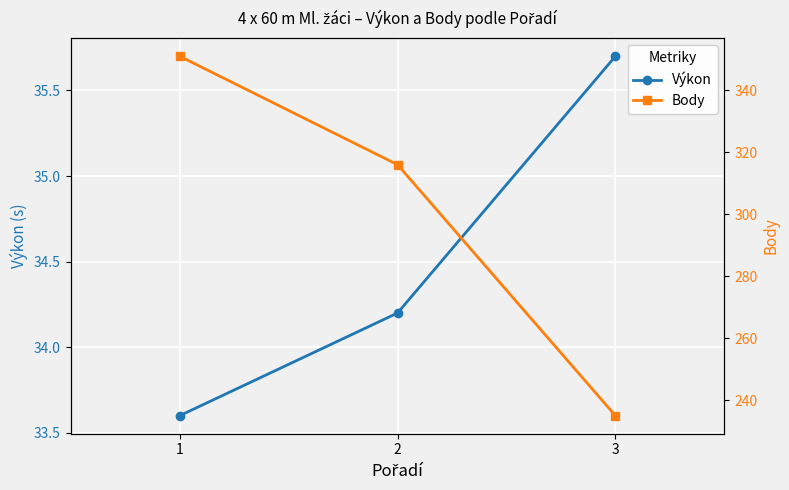

Which series changed the most between 2 and 3?

Body